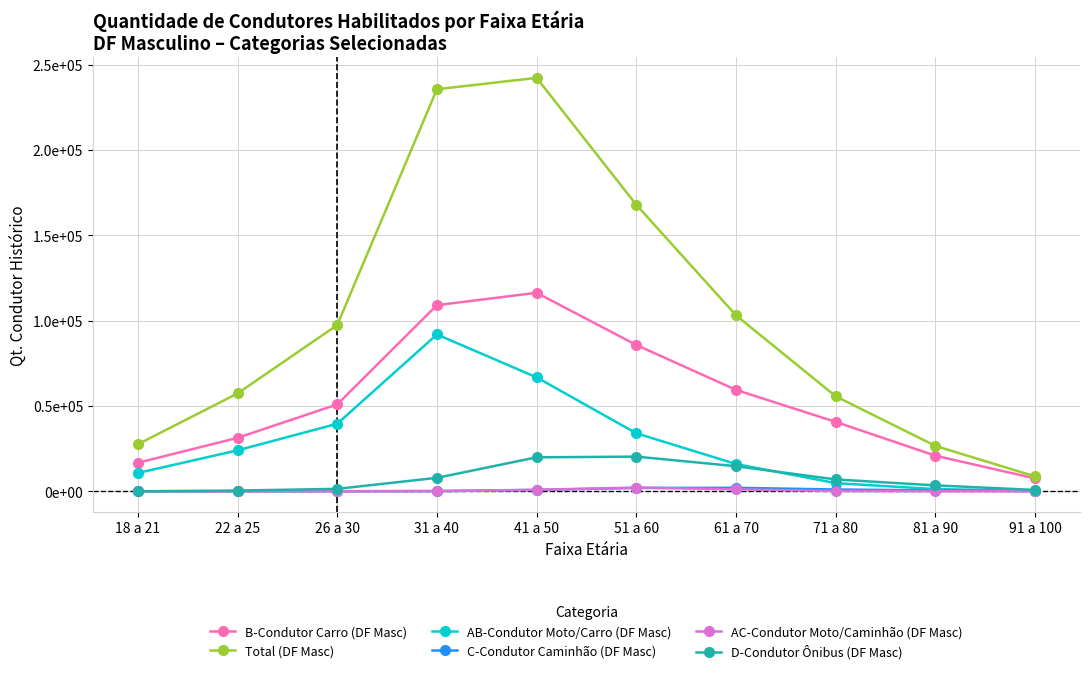

What is the difference between the second highest and second lowest values in the C-Condutor Caminhão (DF Masc) series?

1945